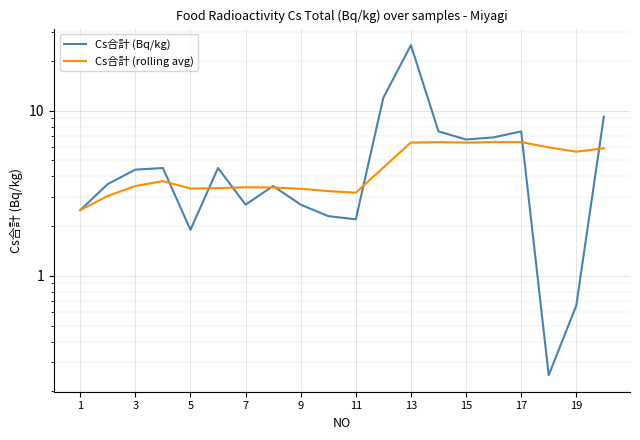

Which series has the largest range (max minus min)?

Cs合計 (Bq/kg)